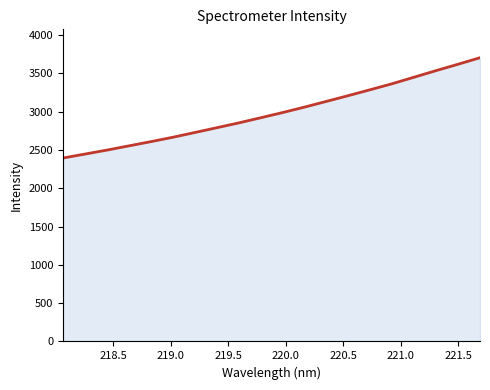

What is the difference between the maximum and minimum values?

1309.9